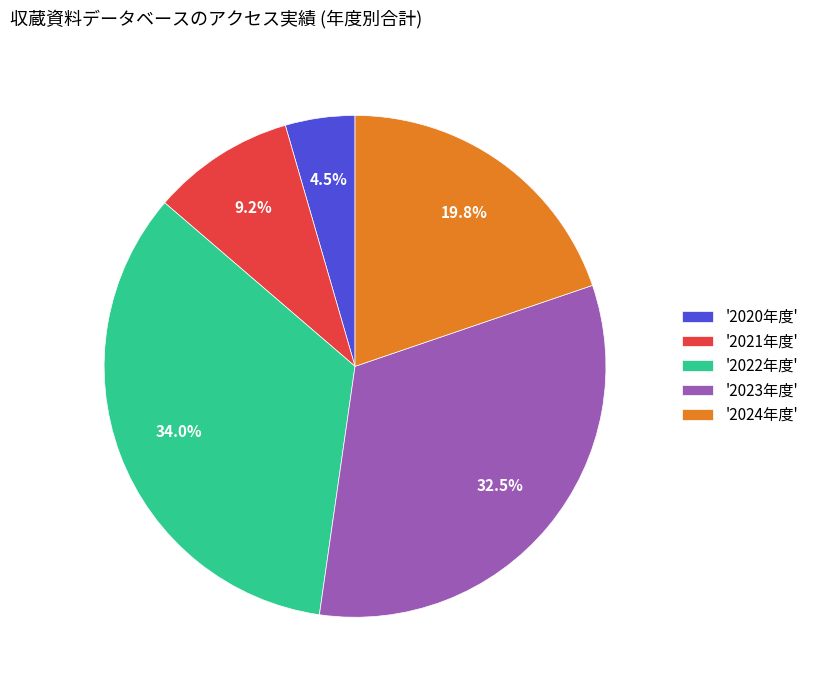

To the nearest percent, what is the average slice percentage?

20%